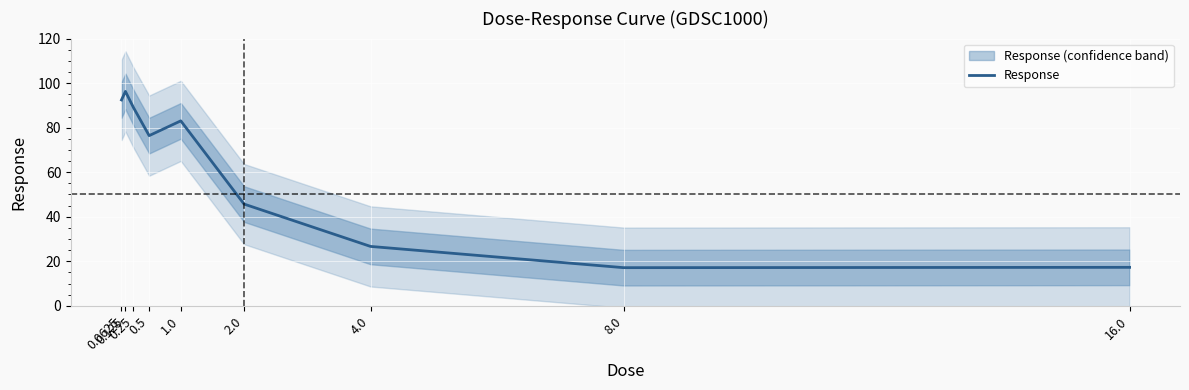

Reading left to right, what are all the values shown in this chart?

0.0625=92.5	0.125=96.3	0.25=89.1	0.5=76.4	1.0=83.1	2.0=45.7	4.0=26.7	8.0=17.1	16.0=17.3